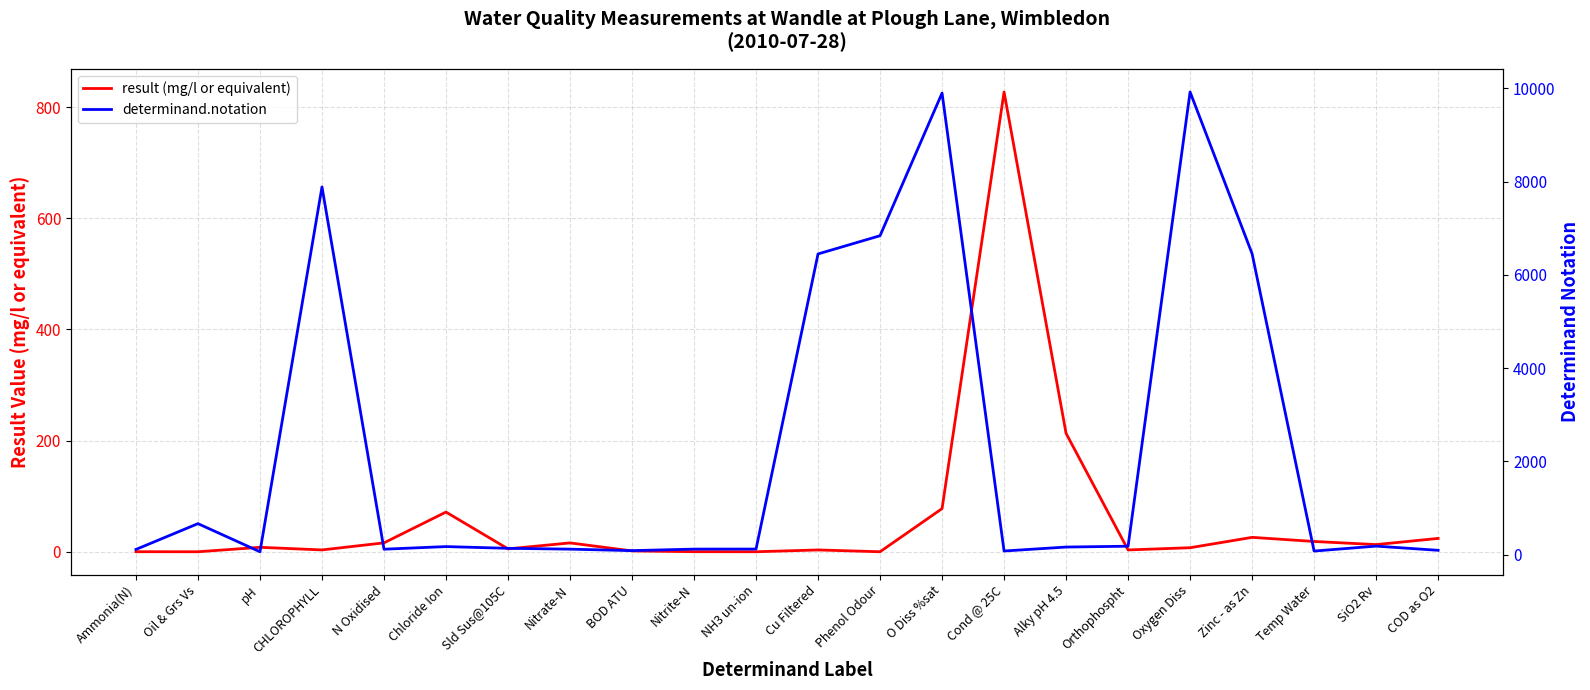

At which category does the chart reach its minimum across all series?

Oil & Grs Vs